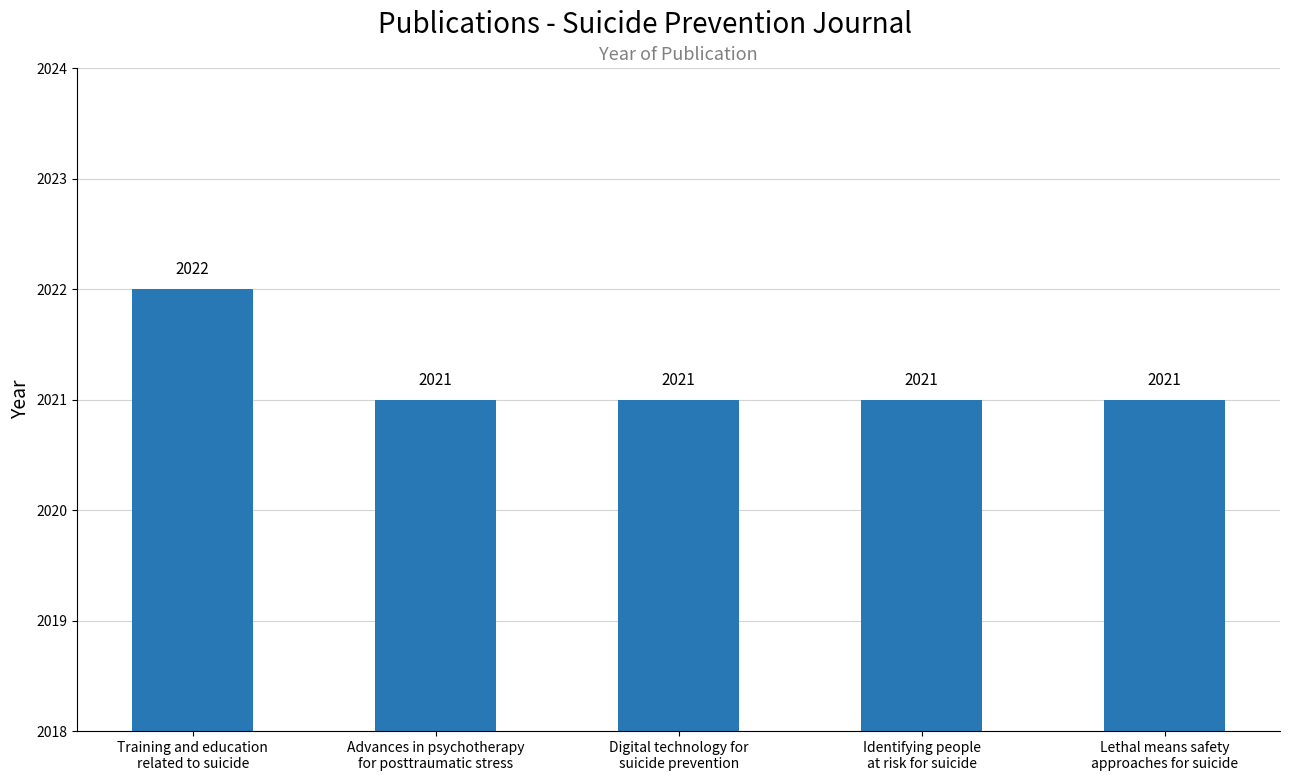

What is the average value?

2021